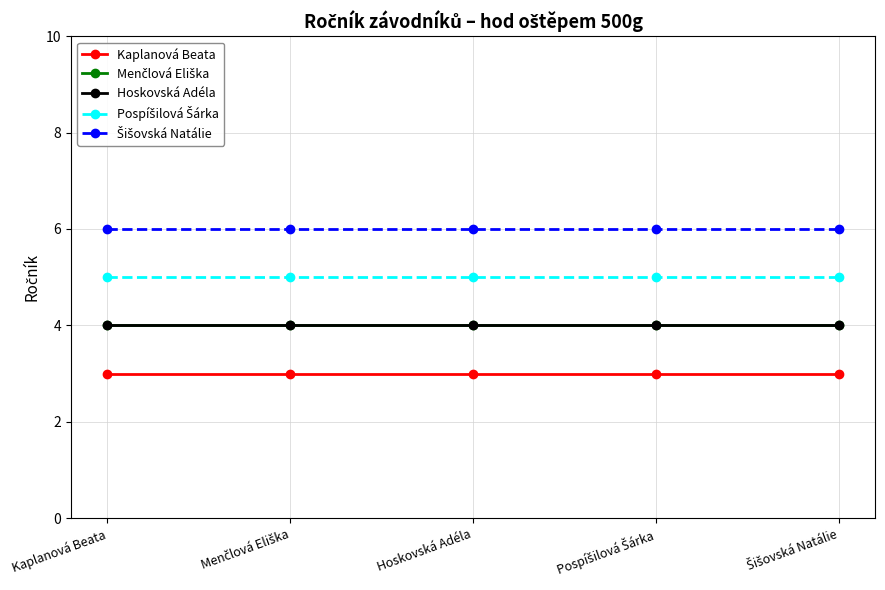

True or false: Hoskovská Adéla has more than 1 points higher than both neighbors.

False